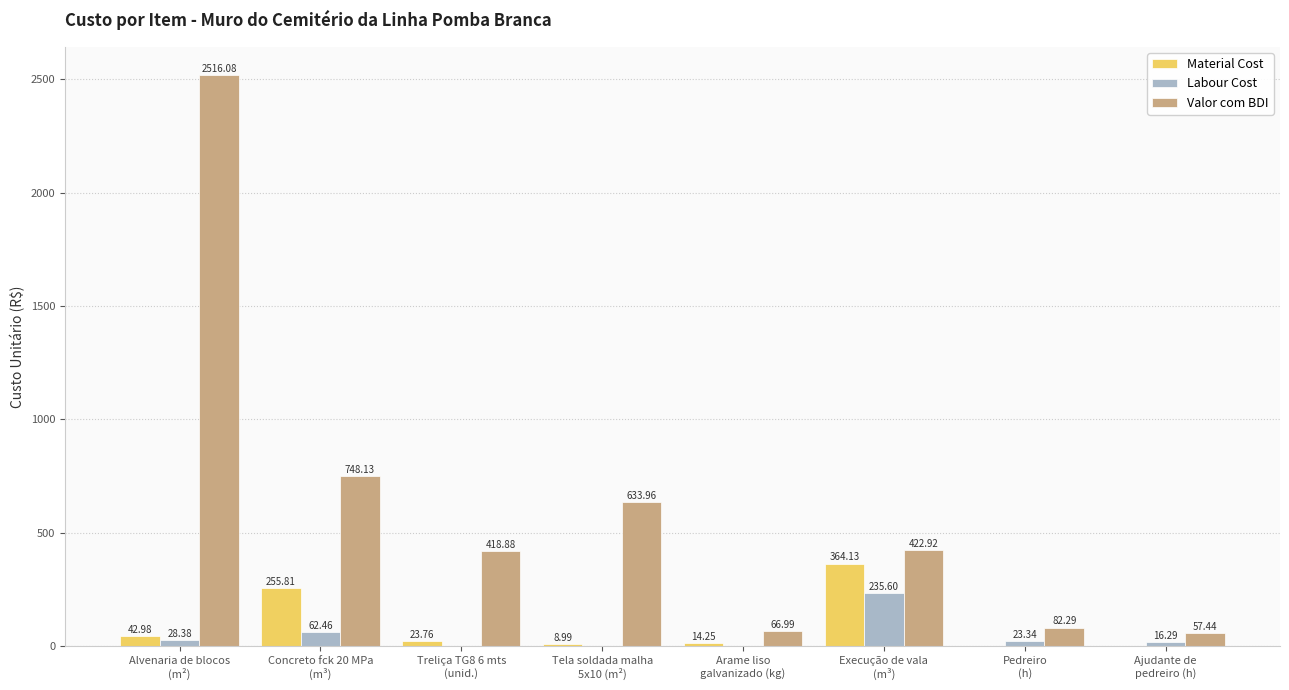

Which series has the largest total across all categories?

Valor com BDI